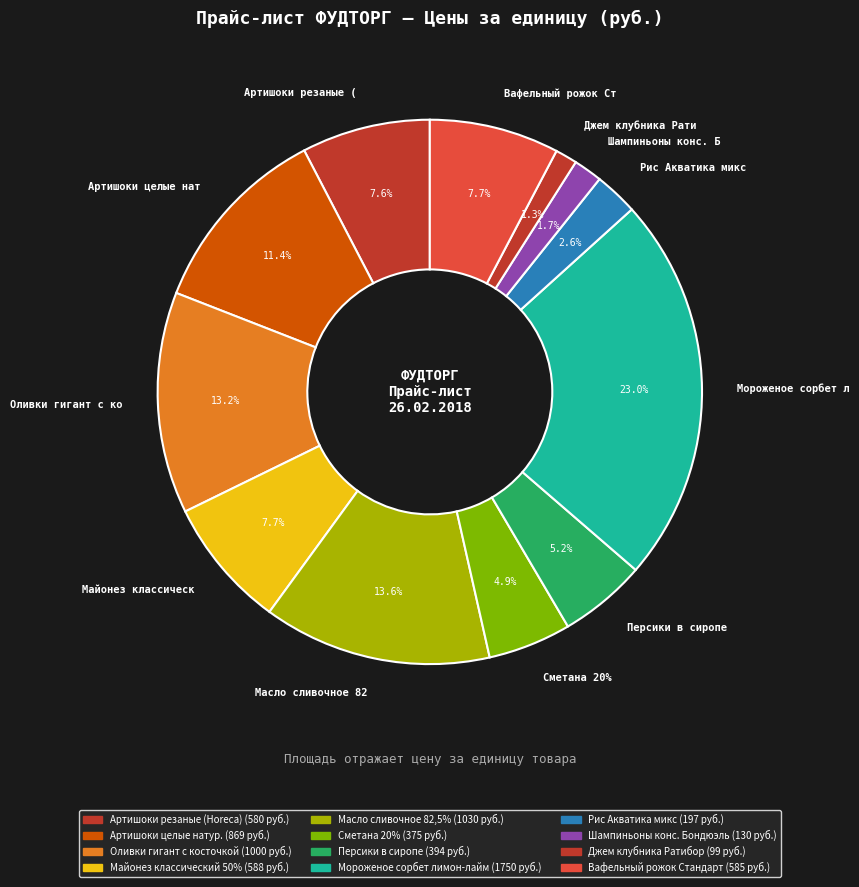

Is there a majority slice in this chart?

No